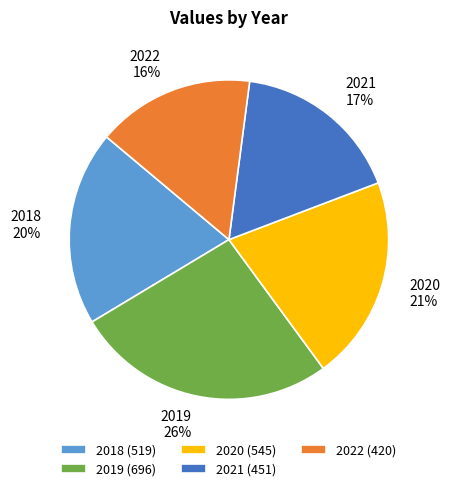

Does 2018 account for over 50% of the chart?

No